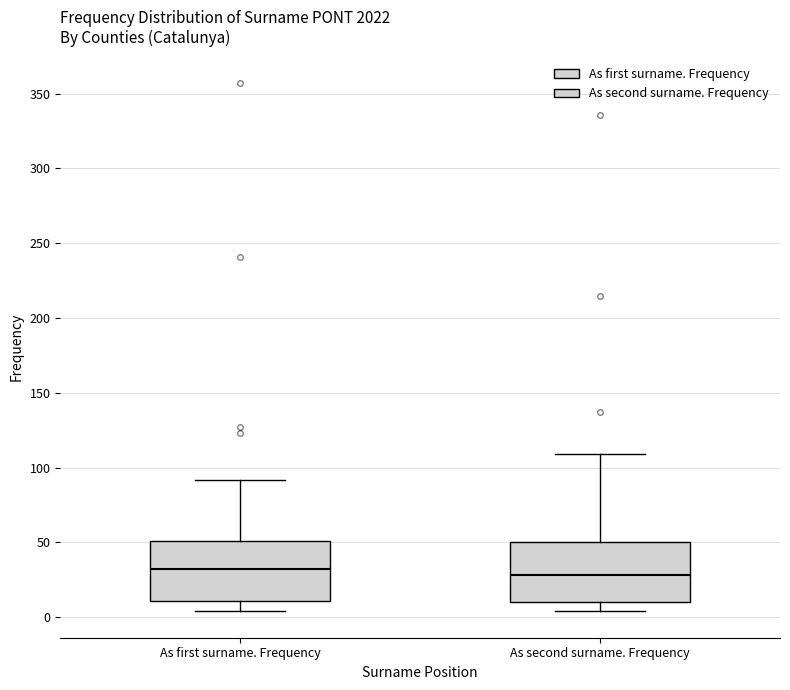

Reading left to right, transcribe this box plot: for each box, give where its median line is, the range the box spans, and where its two whiskers end, as read against the y-axis. The values are not printed on the chart, so give them approximately, as read against the axis.

As first surname. Frequency: median 30, box 10 to 50, whiskers 5 to 90
As second surname. Frequency: median 30, box 10 to 50, whiskers 5 to 110